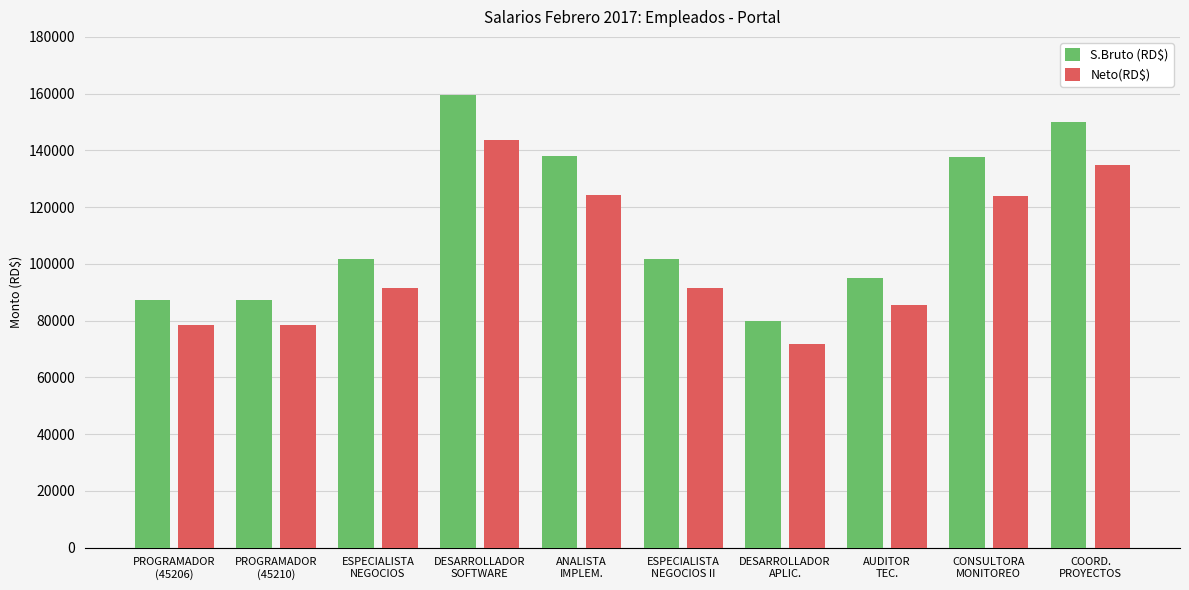

What is the sum of all Neto(RD$) values?

1023630.0